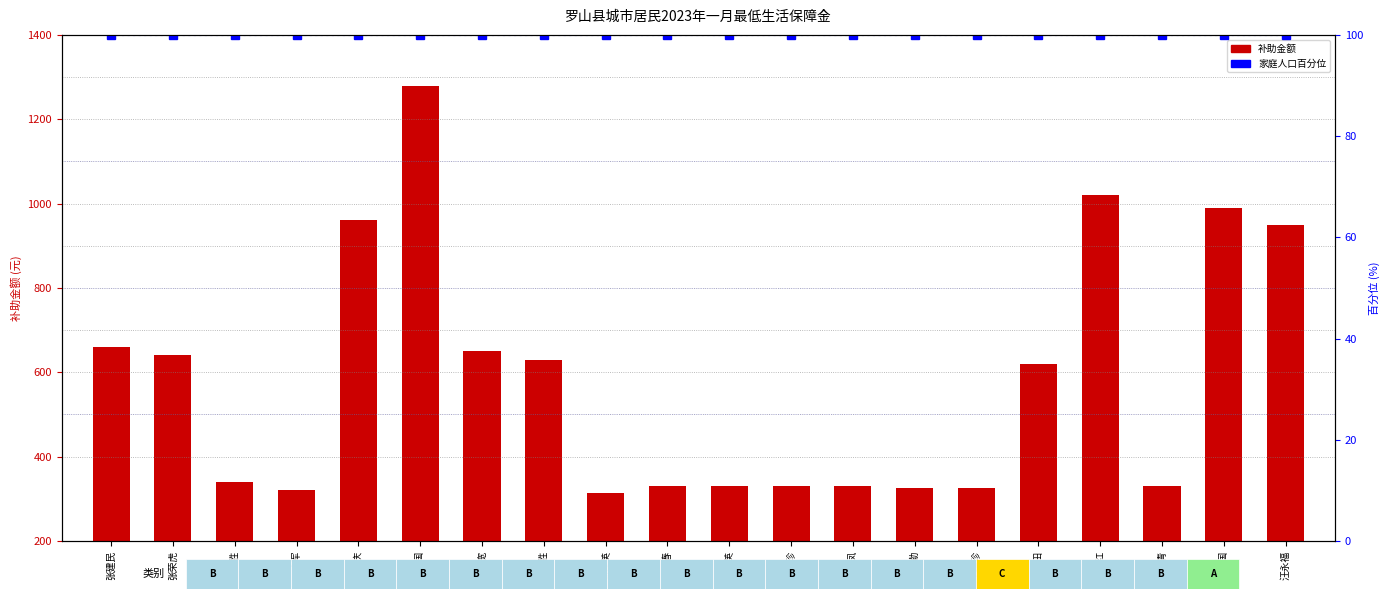

Is it true that 补助金额 equals 221 at 张建民?

False